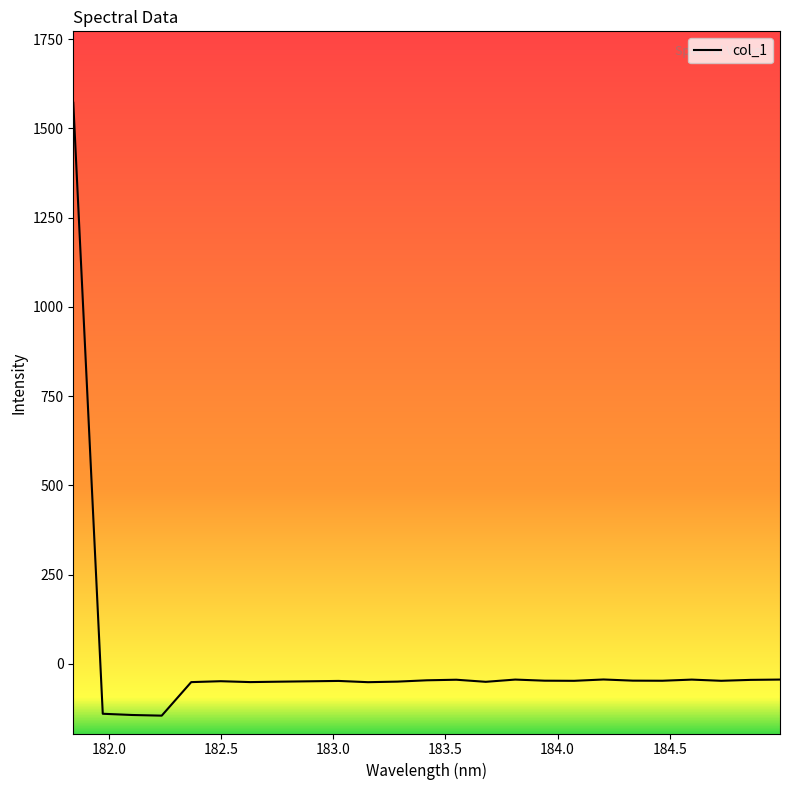

What is the difference between the maximum and minimum values?

1716.9